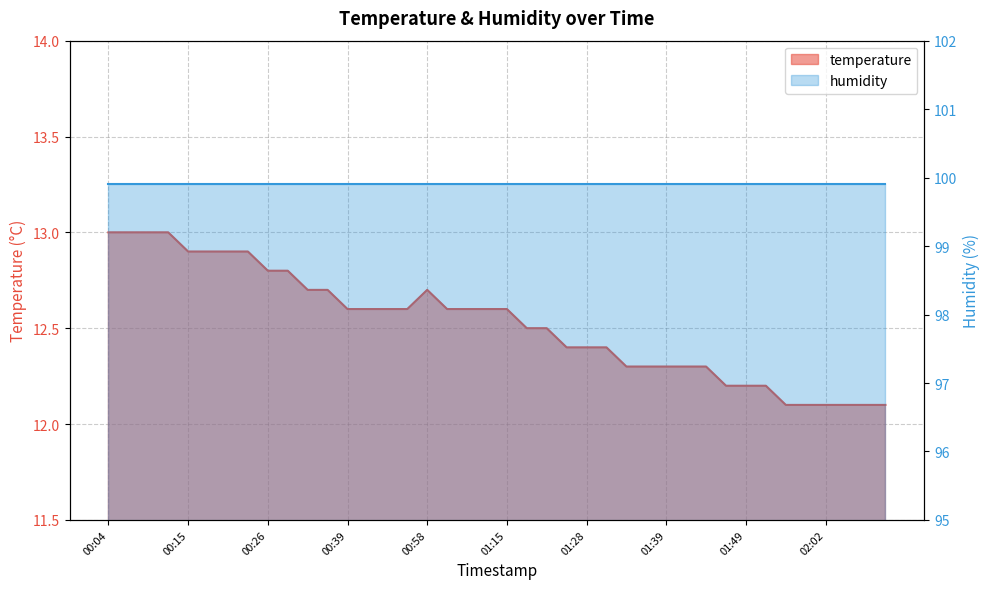

Rank the categories by value from lowest to highest.

01:54, 01:56, 02:02, 02:05, 02:08, 02:10, 01:46, 01:49, 01:51, 01:34, 01:36, 01:39, 01:41, 01:44, 01:26, 01:28, 01:31, 01:18, 01:20, 00:39, 00:44, 00:47, 00:53, 01:01, 01:03, 01:12, 01:15, 00:34, 00:36, 00:58, 00:26, 00:31, 00:15, 00:18, 00:20, 00:23, 00:04, 00:07, 00:09, 00:12